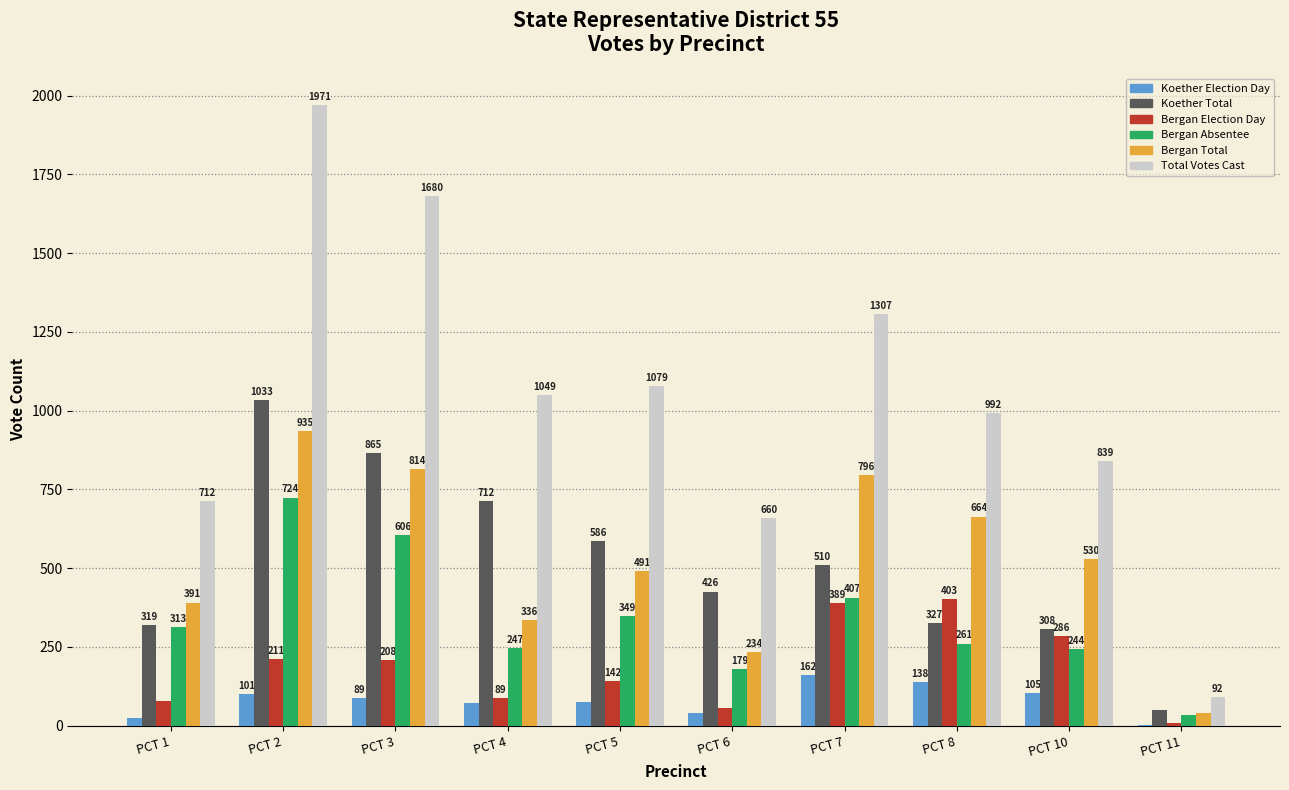

Where is Bergan Absentee nearest to the value 379?

PCT 7